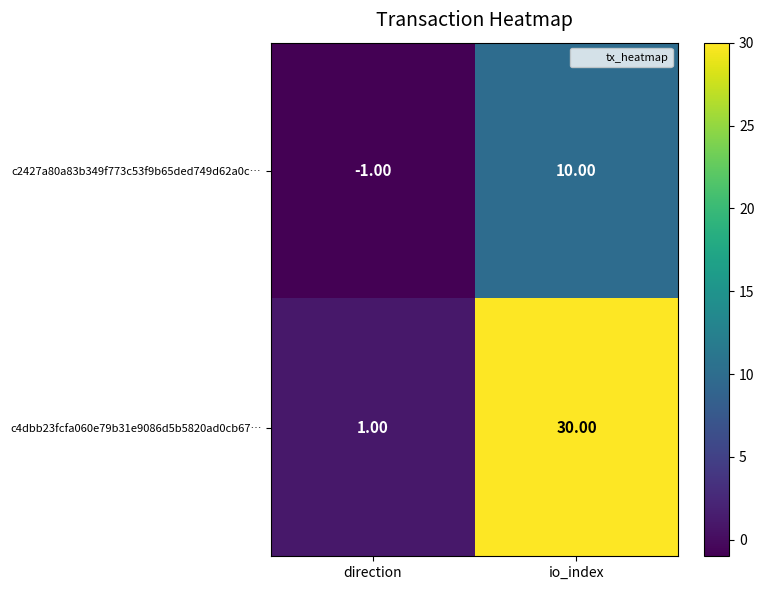

Count the number of categories in the chart.

2